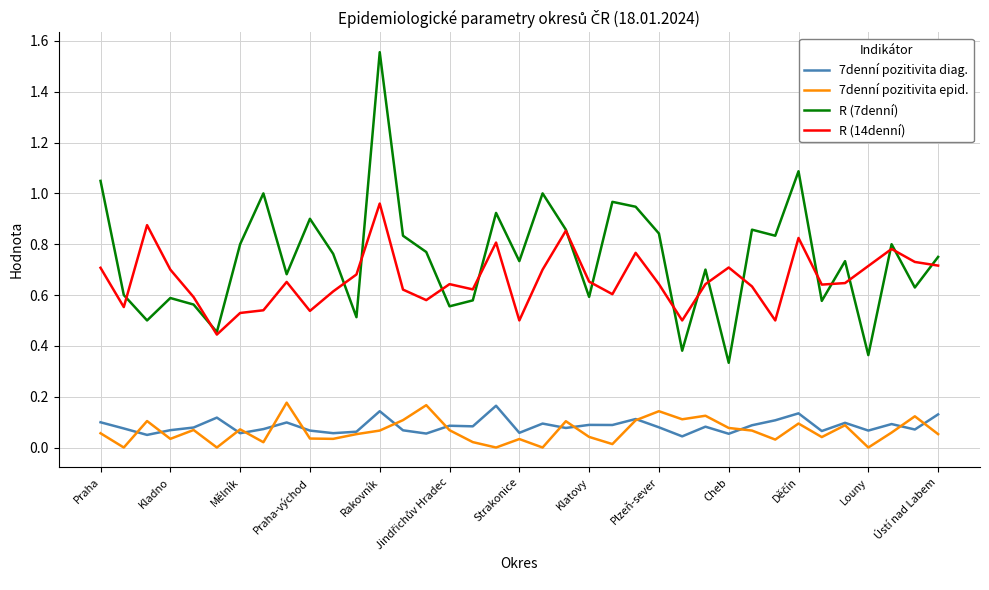

Which series has the widest spread of values?

R (7denní)